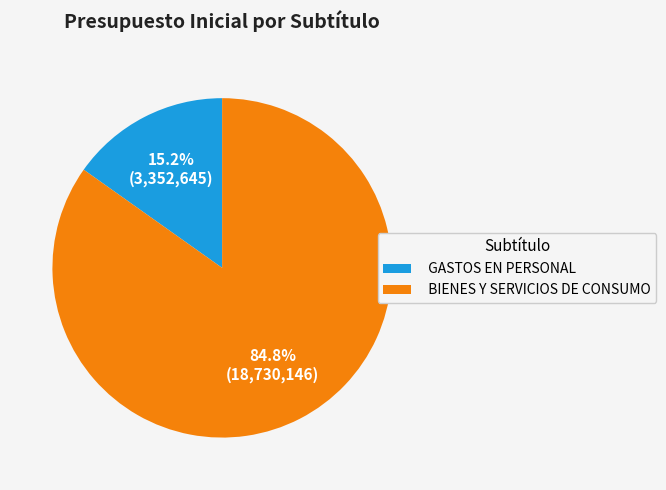

Does BIENES Y SERVICIOS DE CONSUMO represent more than half of the total?

Yes